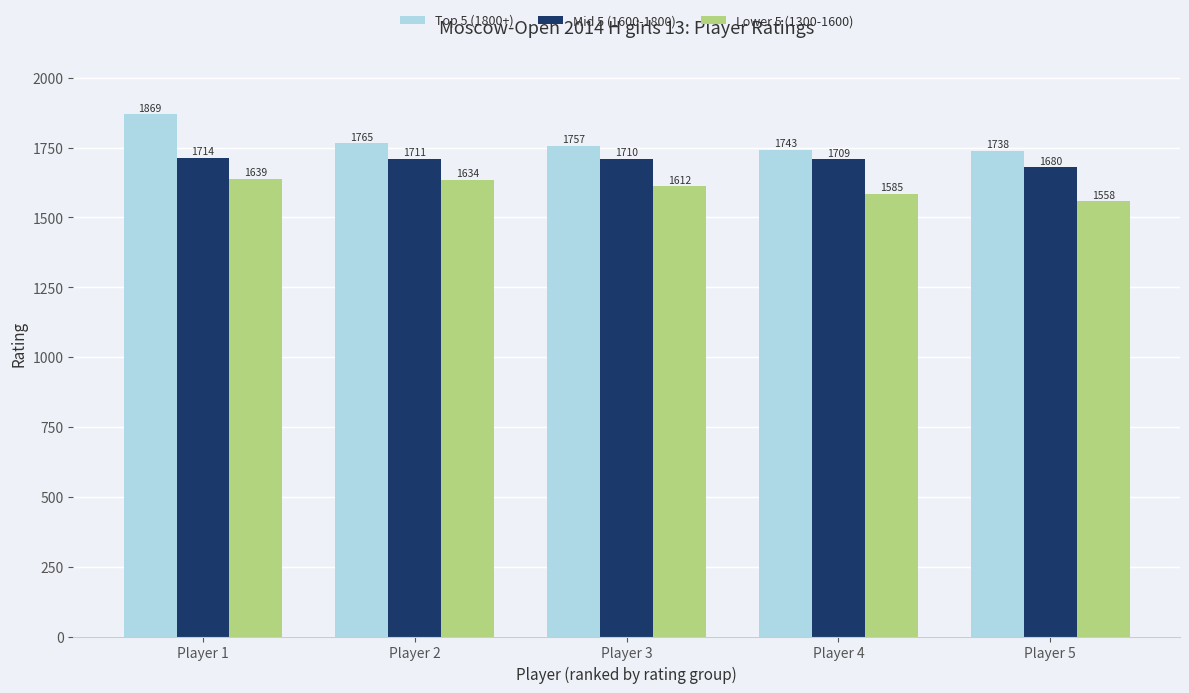

How many data points does each series have?

5